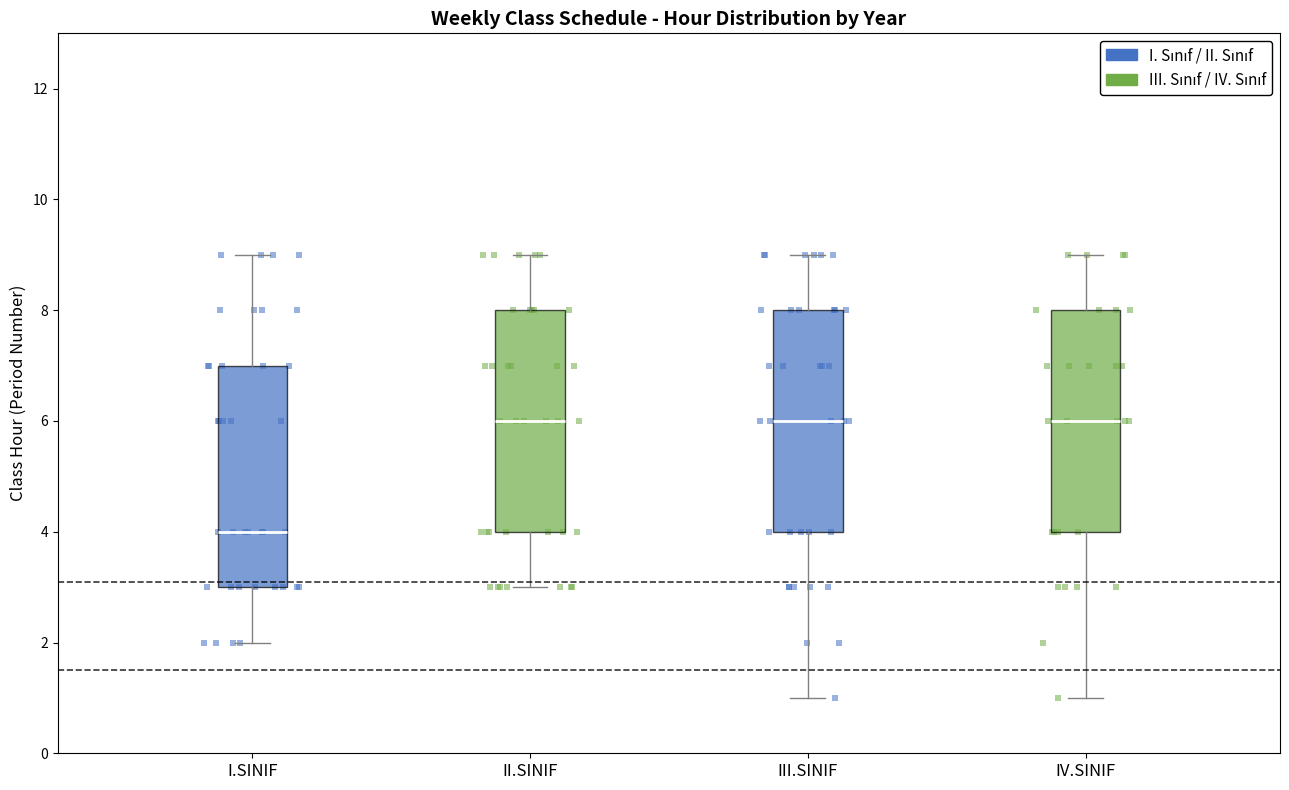

Where is the lower edge of the box for IV.SINIF on the y-axis? The values are not printed on the chart, so give them approximately, as read against the axis.

4